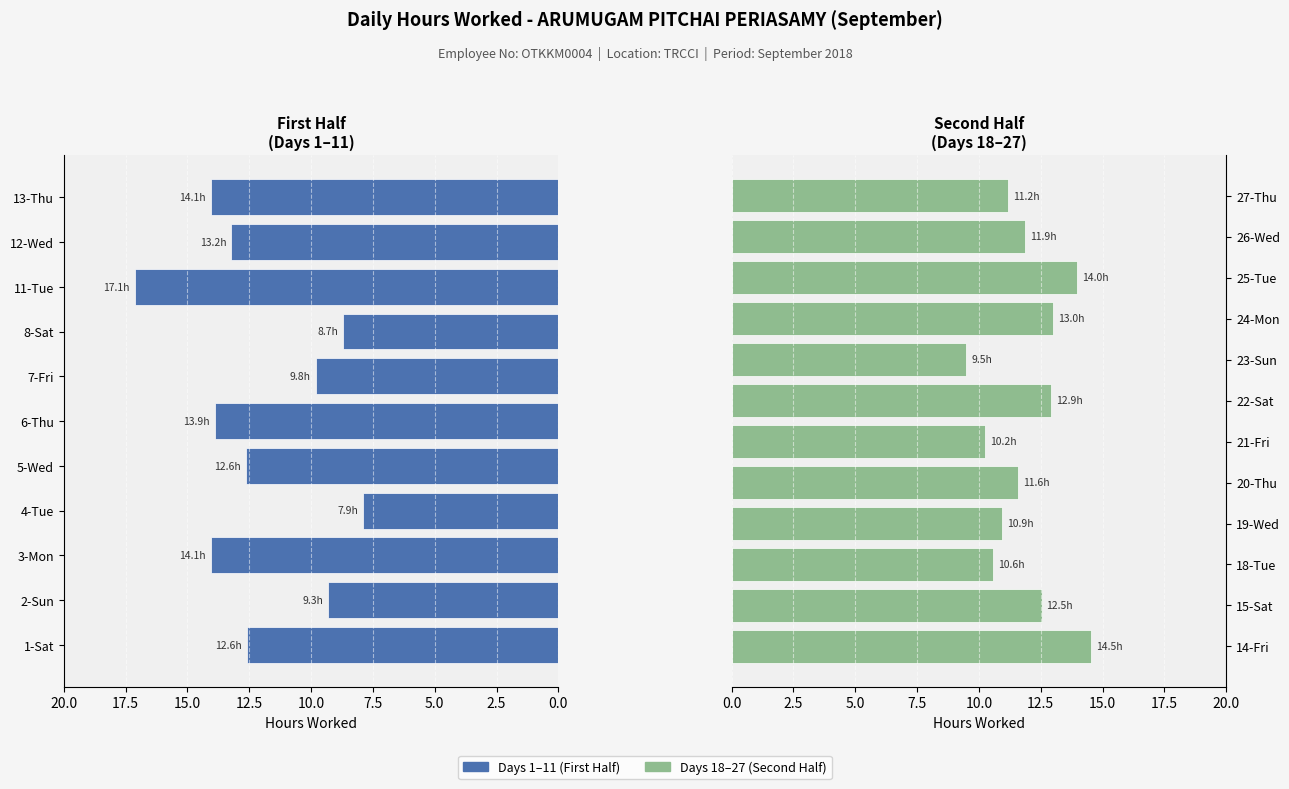

The chart shows a value of 3.4 at 1-Sat. True or false?

False